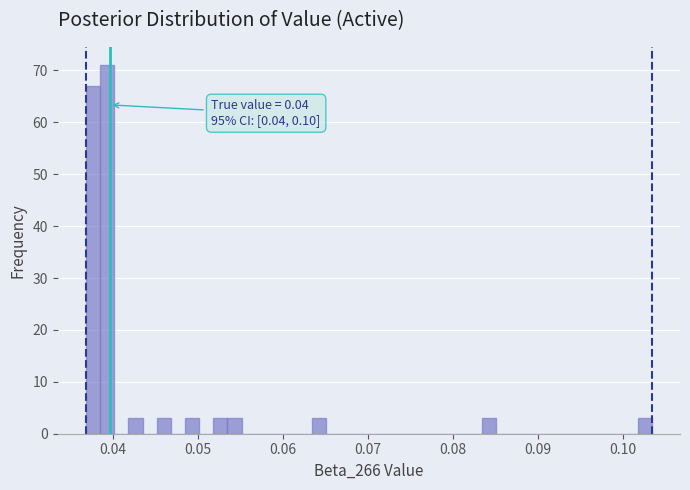

Read against the x-axis, roughly where is the centre of the tallest bar?

0.039